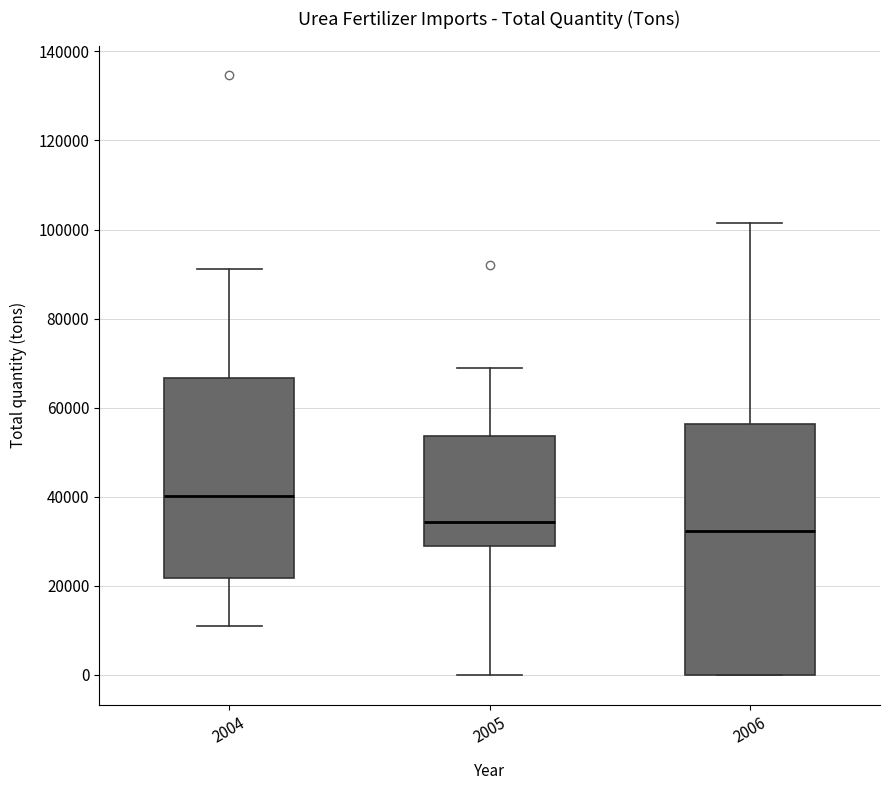

Reading left to right, read every box against the y-axis: the position of its median line, the range the box covers, and the ends of its whiskers. The values are not printed on the chart, so give them approximately, as read against the axis.

2004: median 40000, box 22000 to 66000, whiskers 12000 to 92000
2005: median 34000, box 30000 to 54000, whiskers 0 to 68000
2006: median 32000, box 0 to 56000, whiskers 0 to 102000